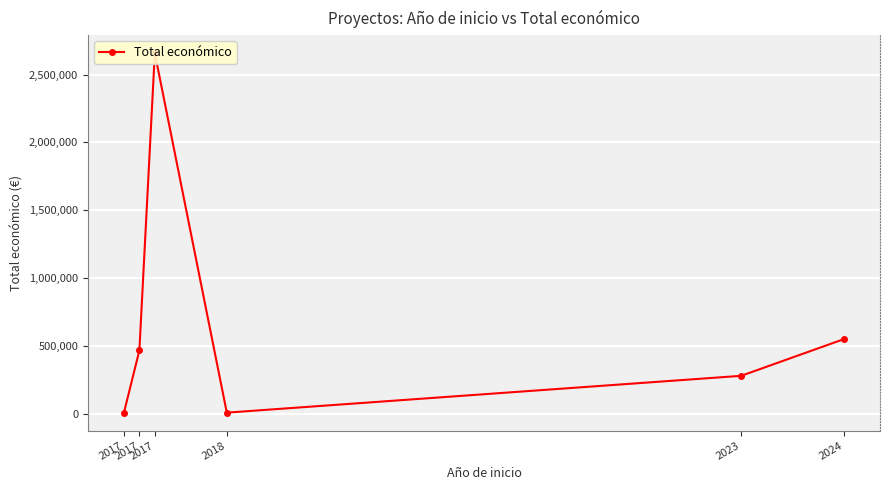

List the labels in order of value, largest first.

2017, 2024, 2017, 2023, 2017, 2018